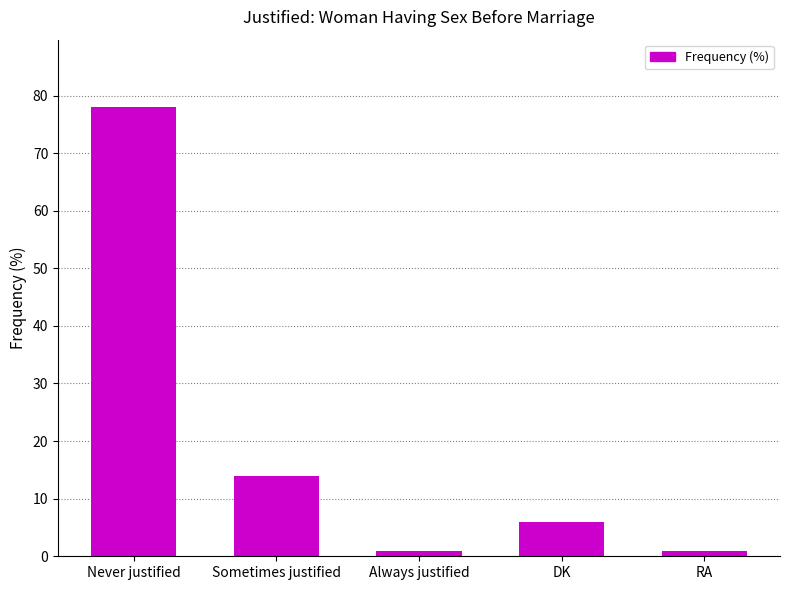

What is the difference between the maximum and second lowest values?

77